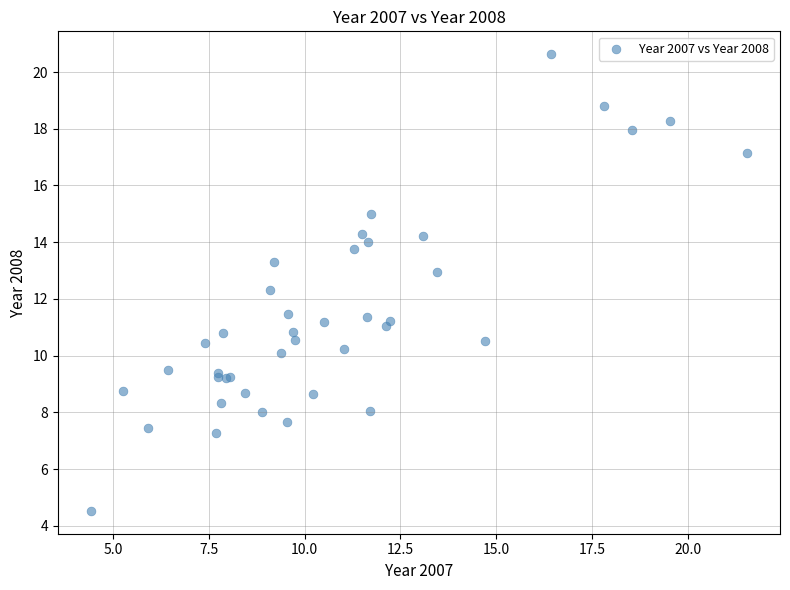

What Y value in the scatter plot is closest to 12?

12.3